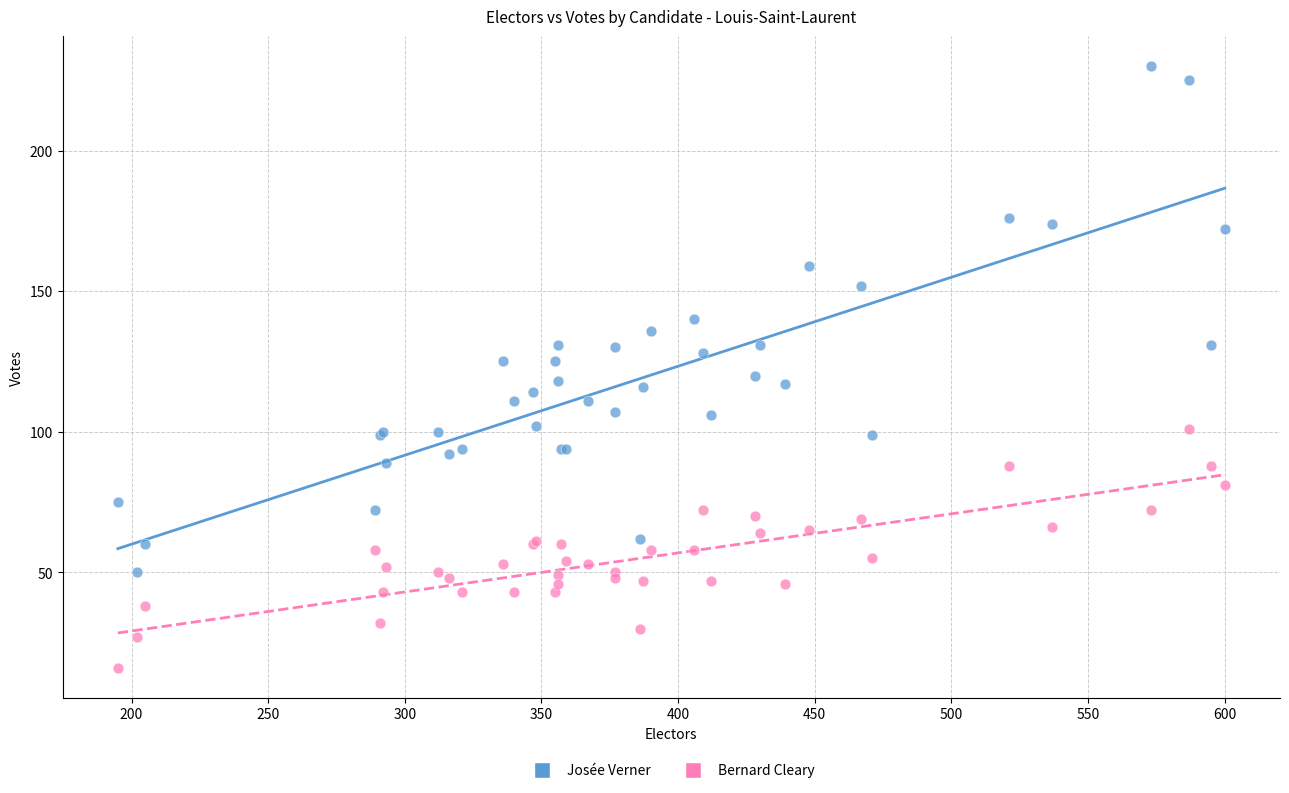

Which series contains the highest Y value?

Josée Verner